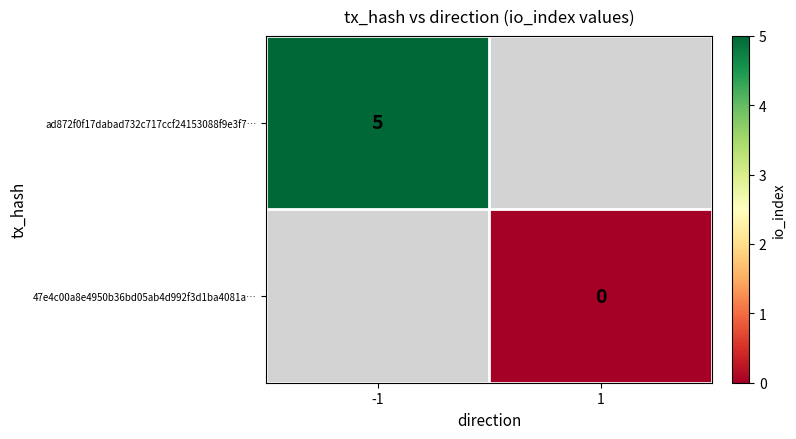

The ad872f0f17dabad732c717ccf24153088f9e3f7… series shows 8 at -1. True or false?

False